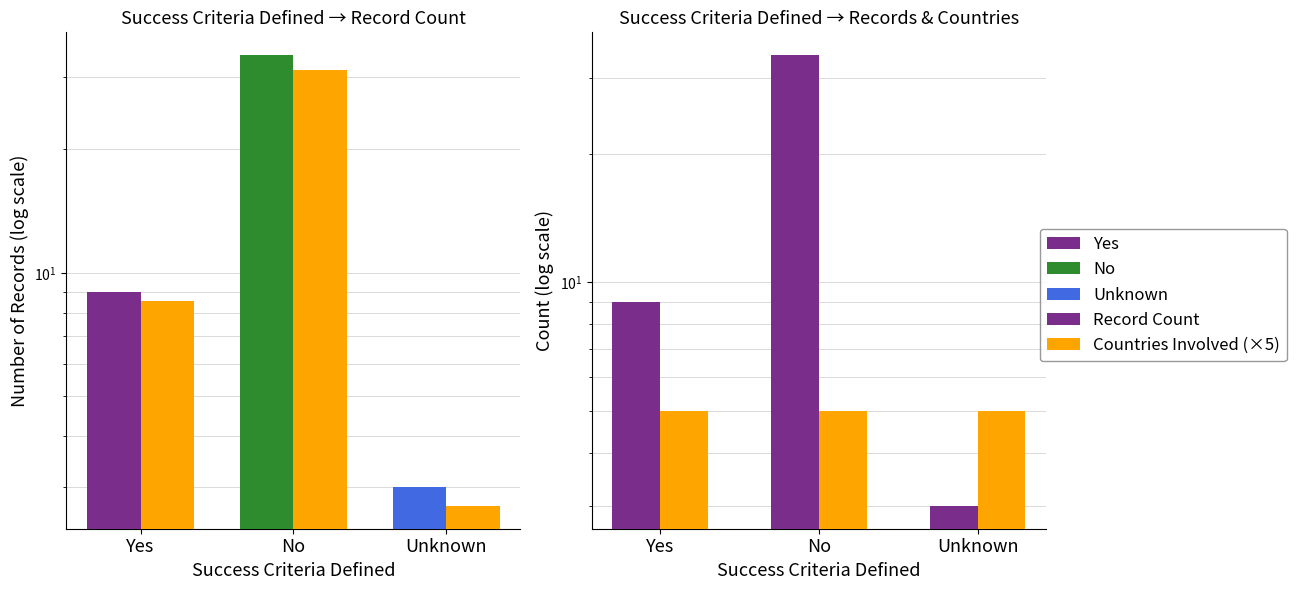

What is the difference between the second highest and minimum values in the Record Count series?

6